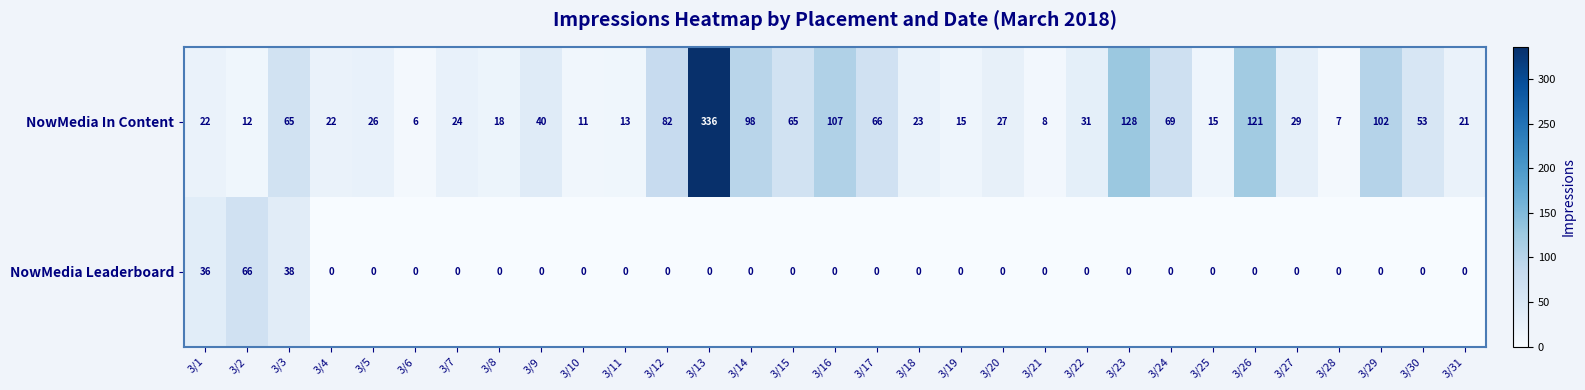

What is the difference between the second highest and minimum values in the NowMedia Leaderboard series?

38